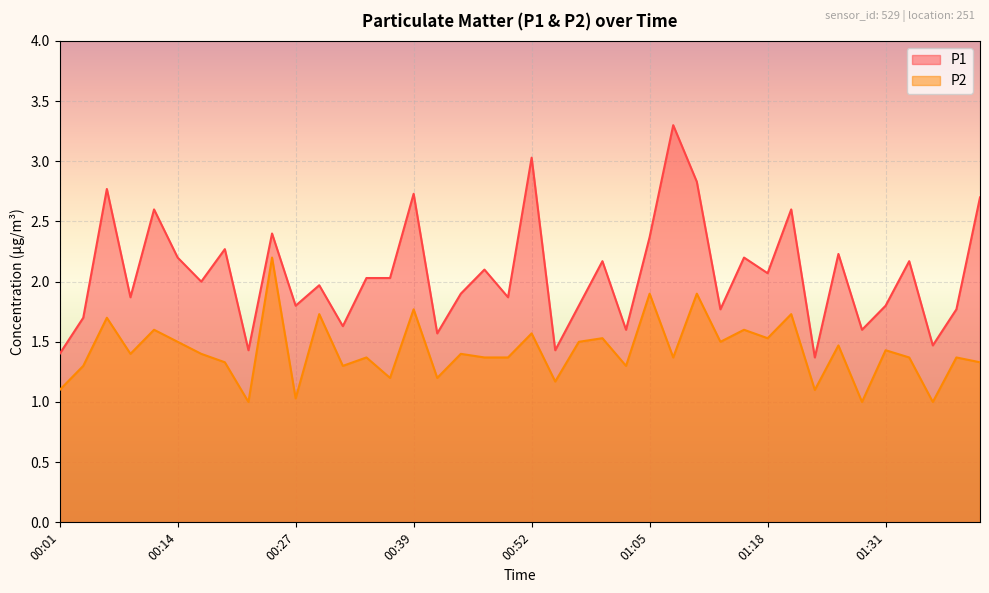

At how many categories does at least one series exceed 2?

20